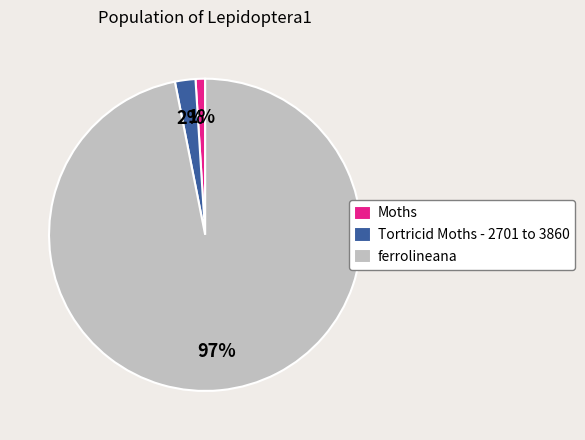

What is the smallest slice in the pie chart?

Moths